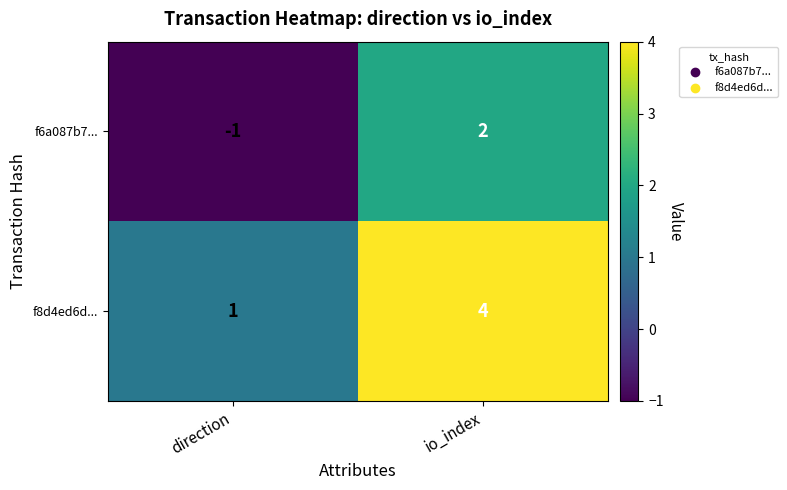

True or false: f6a087b7... has a value of 2 at io_index.

True